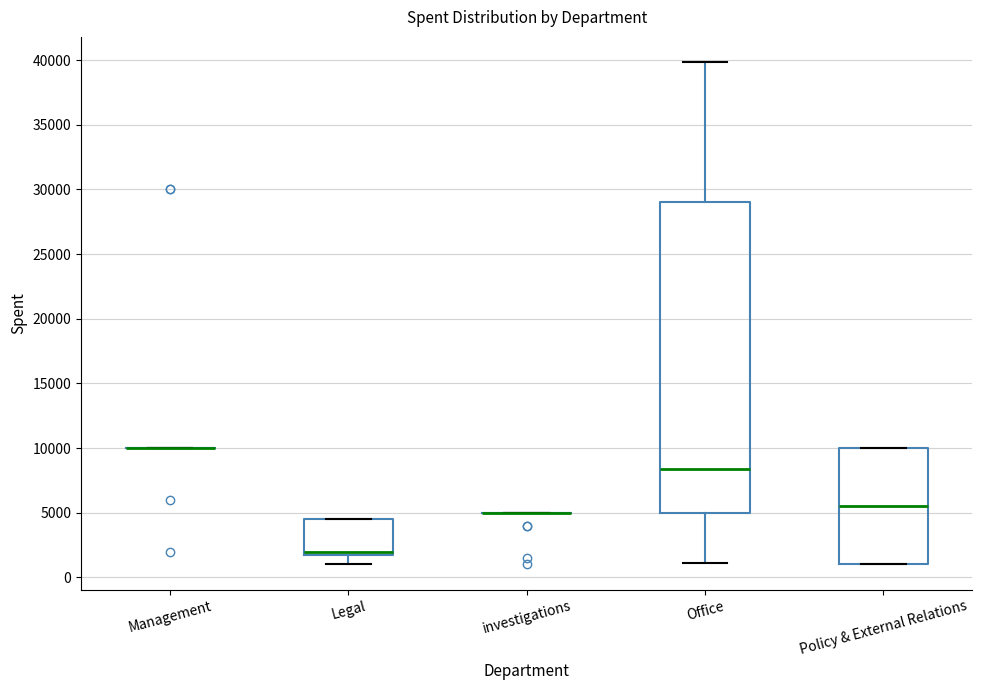

Which box is the tallest, from its lower edge to its upper edge?

Office